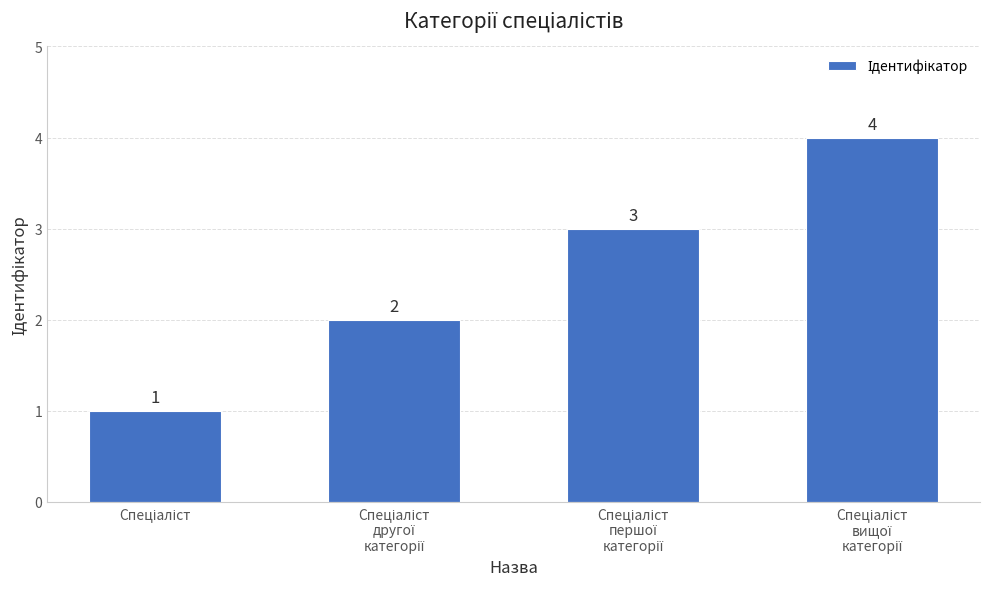

What is the maximum value shown in the chart?

4